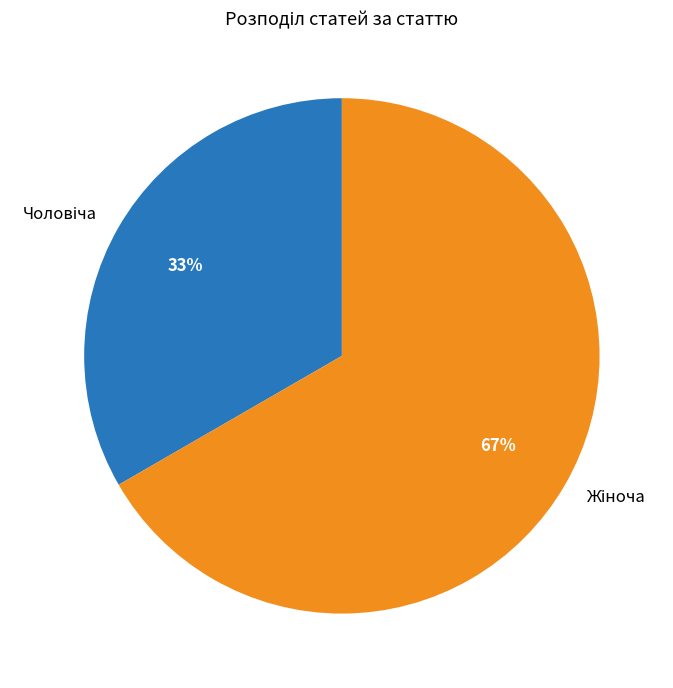

To the nearest percent, what is the average slice percentage?

50%